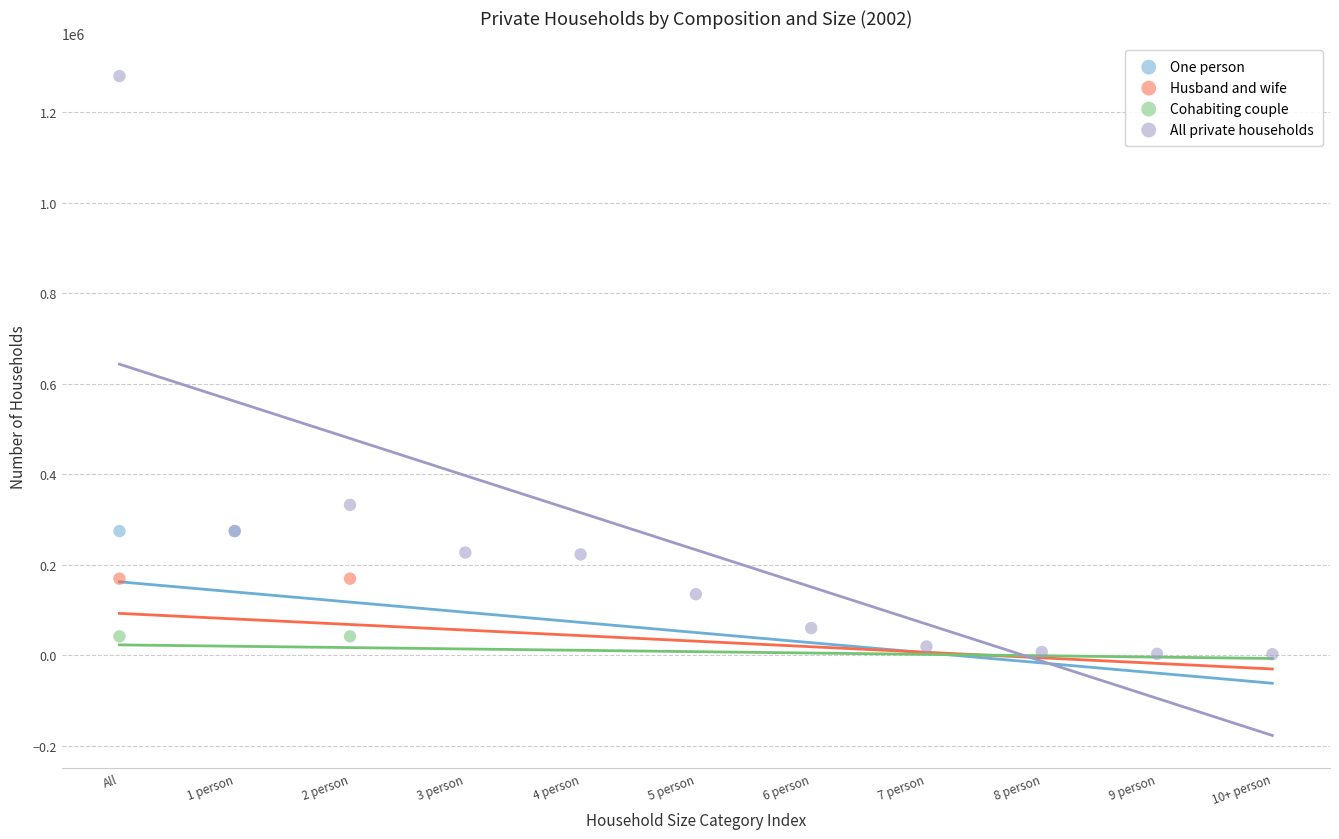

What are all the series names shown in the legend?

One person, Husband and wife, Cohabiting couple, All private households